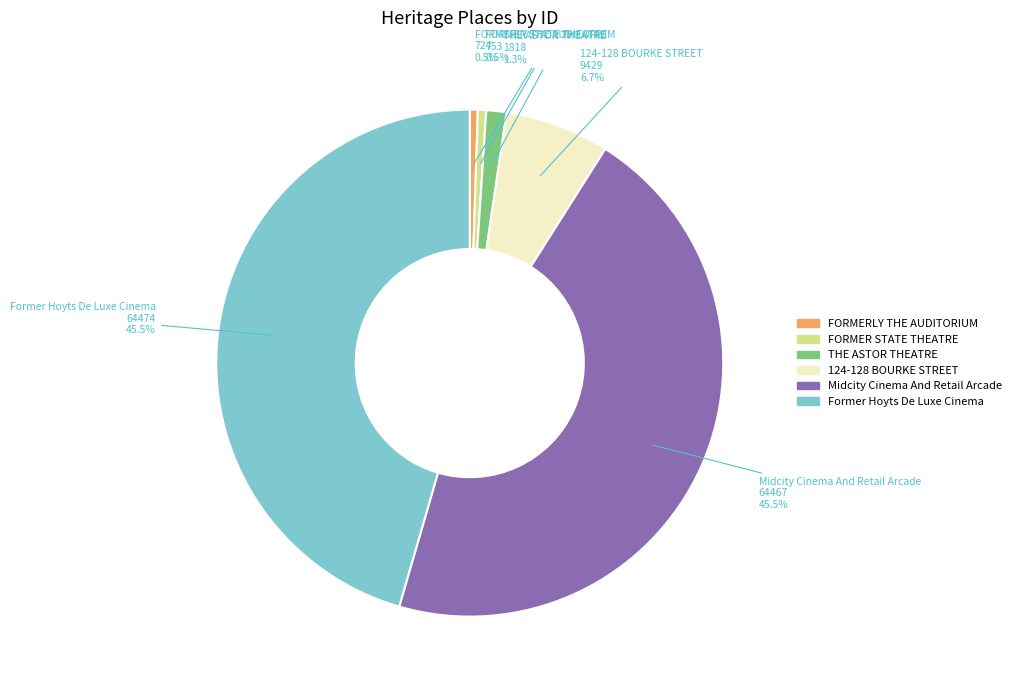

Between 124-128 BOURKE STREET and THE ASTOR THEATRE, which is larger?

124-128 BOURKE STREET